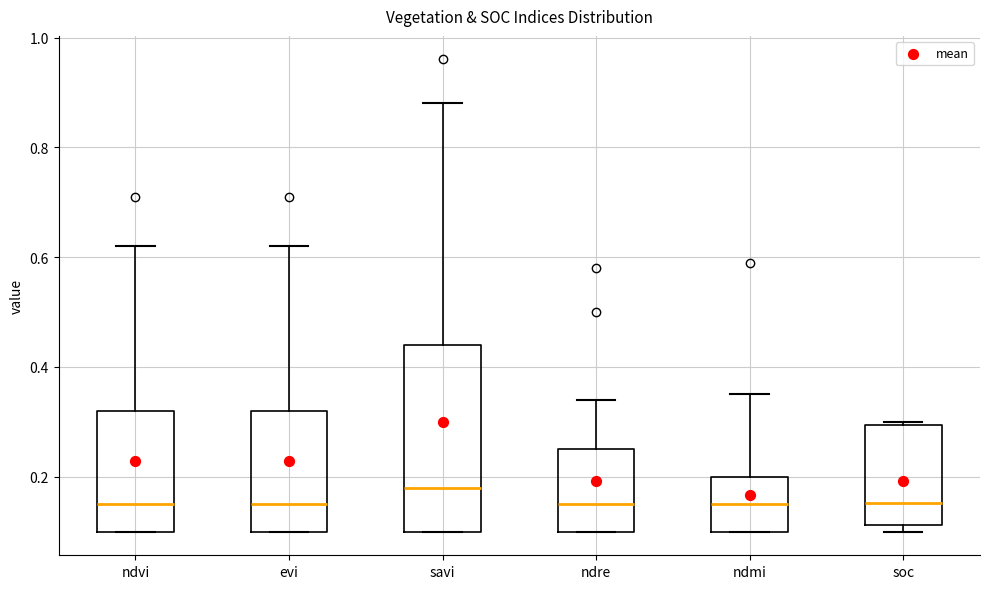

Reading left to right, transcribe this box plot: for each box, give where its median line is, the range the box spans, and where its two whiskers end, as read against the y-axis. The values are not printed on the chart, so give them approximately, as read against the axis.

ndvi: median 0.16, box 0.10 to 0.32, whiskers 0.10 to 0.62
evi: median 0.16, box 0.10 to 0.32, whiskers 0.10 to 0.62
savi: median 0.18, box 0.10 to 0.44, whiskers 0.10 to 0.88
ndre: median 0.16, box 0.10 to 0.26, whiskers 0.10 to 0.34
ndmi: median 0.16, box 0.10 to 0.20, whiskers 0.10 to 0.36
soc: median 0.16, box 0.12 to 0.30, whiskers 0.10 to 0.30 (just above the box's upper edge)